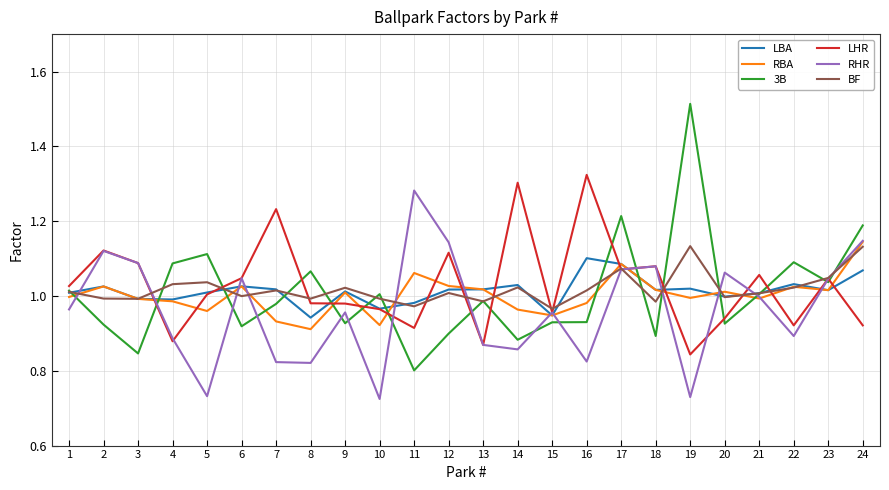

Which series has the largest range (max minus min)?

3B